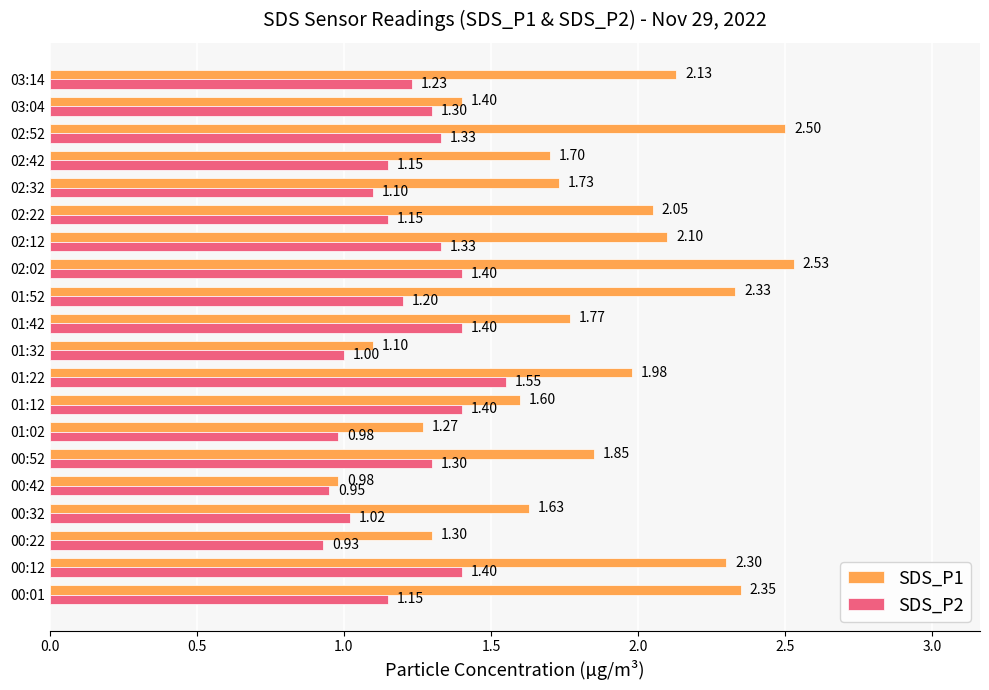

What is the average value of the SDS_P2 series?

1.2